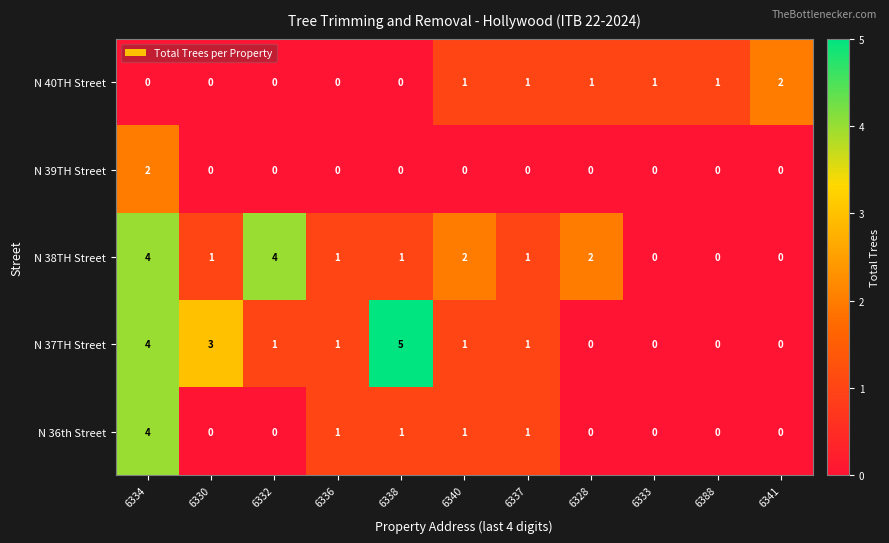

What is the highest value of the N 36th Street series?

4